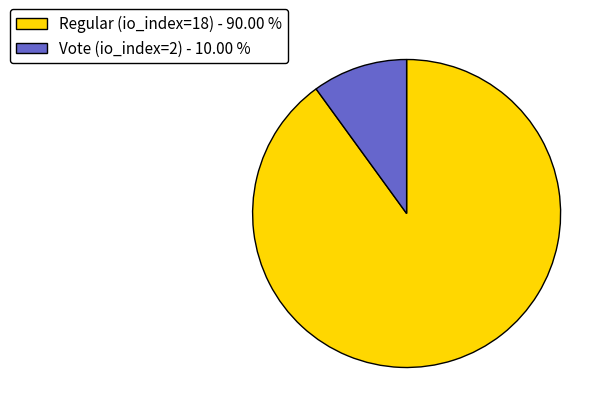

What is the smallest slice in the pie chart?

Vote (io_index=2)